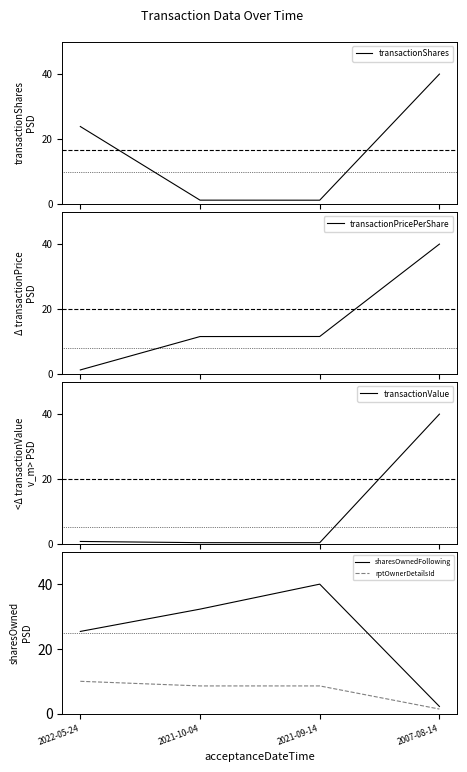

Which series has the largest range (max minus min)?

transactionValue